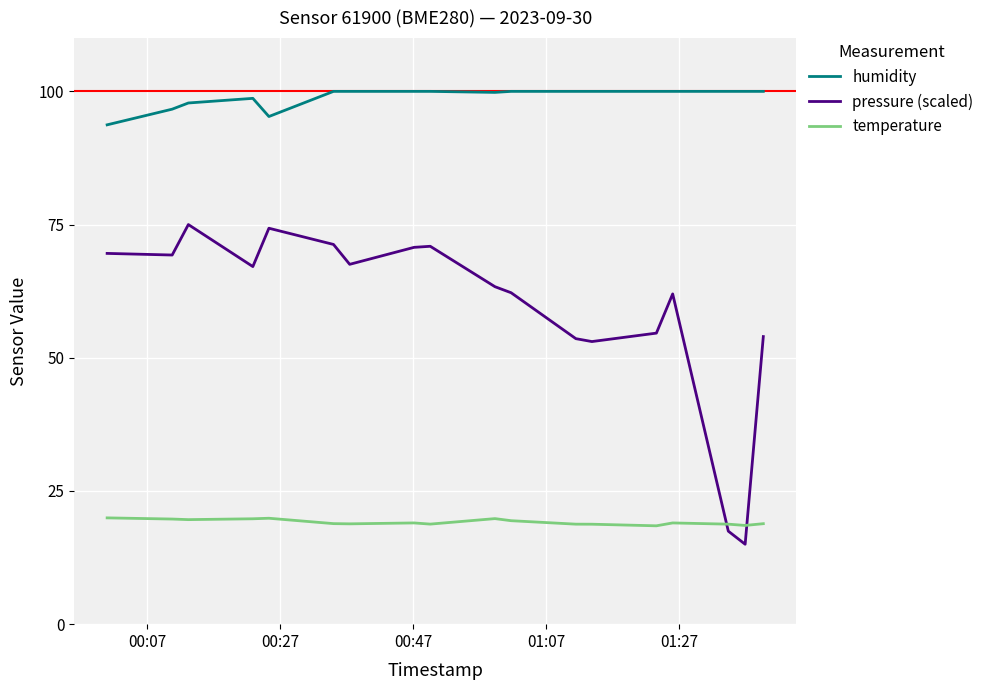

Which series has the largest range (max minus min)?

pressure (scaled)